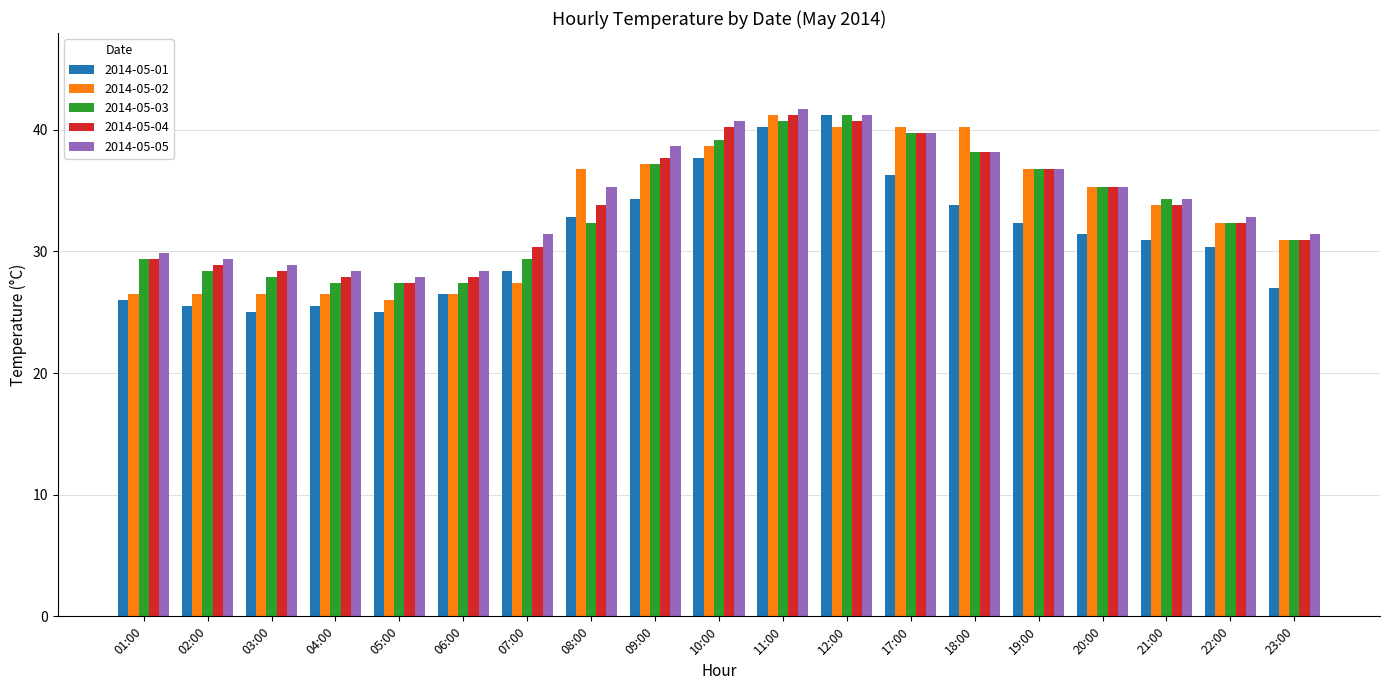

What is the value of the 2014-05-03 bar at the 4th from the left?

27.4